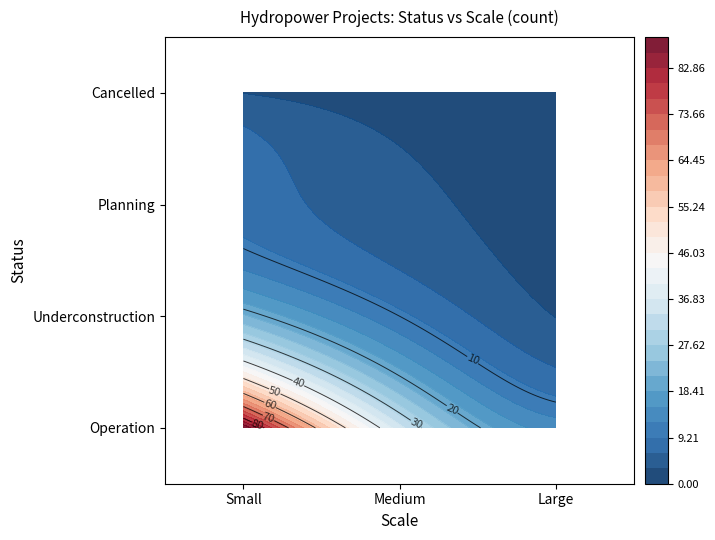

Reading right to left, extract all data points from this chart.

Operation: Large=14	Medium=35	Small=89
Underconstruction: Large=3	Medium=10	Small=22
Planning: Large=2	Medium=4	Small=8
Cancelled: Large=0	Medium=1	Small=3